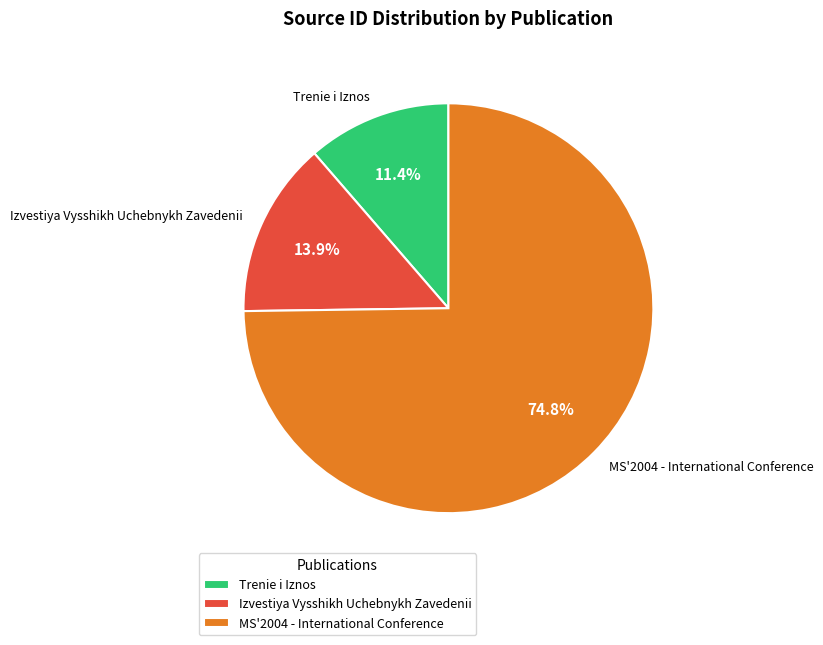

Between Trenie i Iznos and Izvestiya Vysshikh Uchebnykh Zavedenii, which is larger?

Izvestiya Vysshikh Uchebnykh Zavedenii